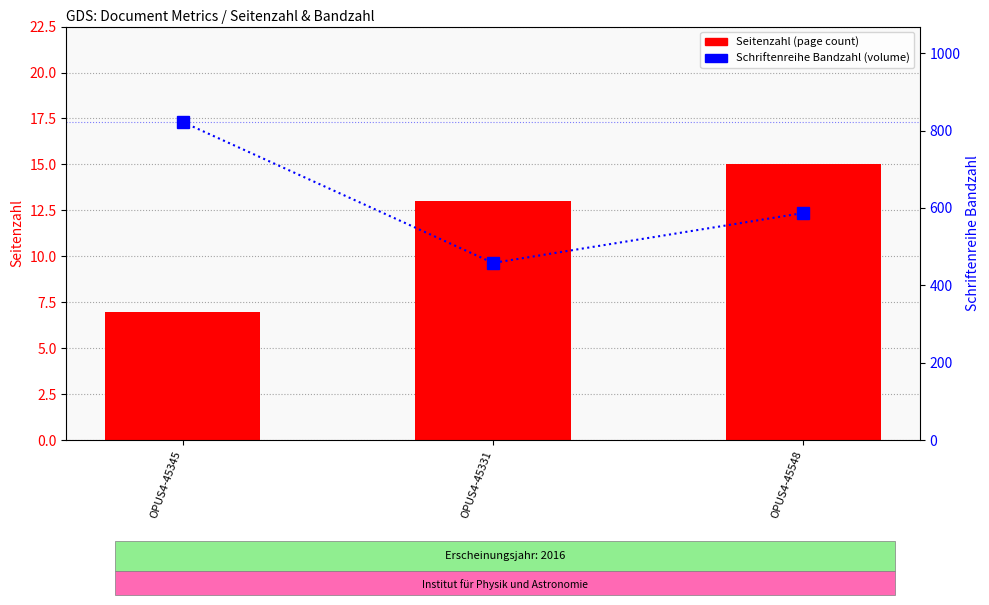

At which category does the chart reach its minimum across all series?

OPUS4-45345